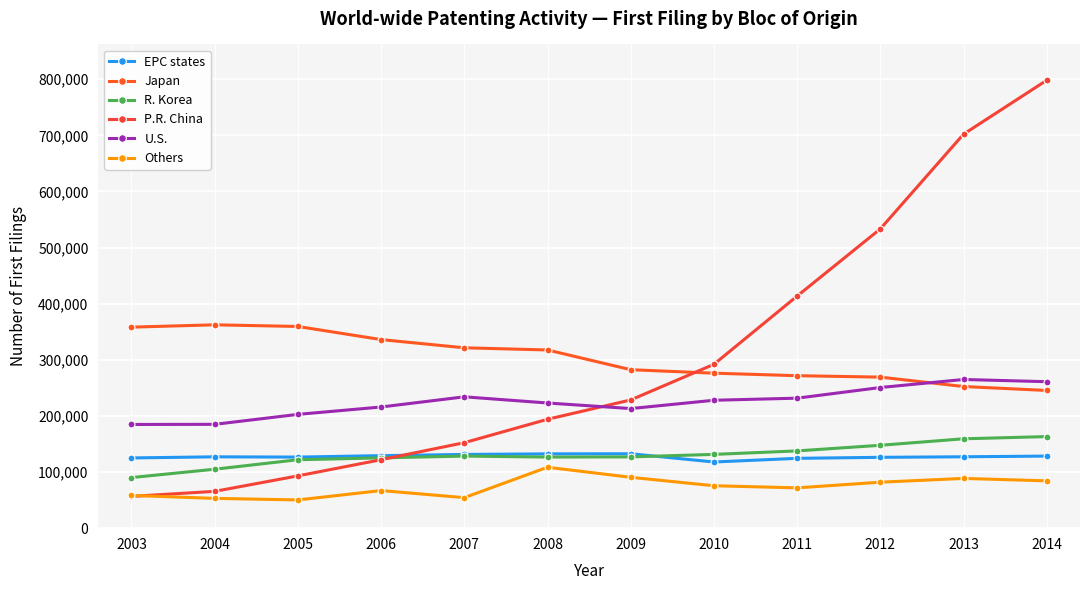

At which label does U.S. reach its peak?

2013